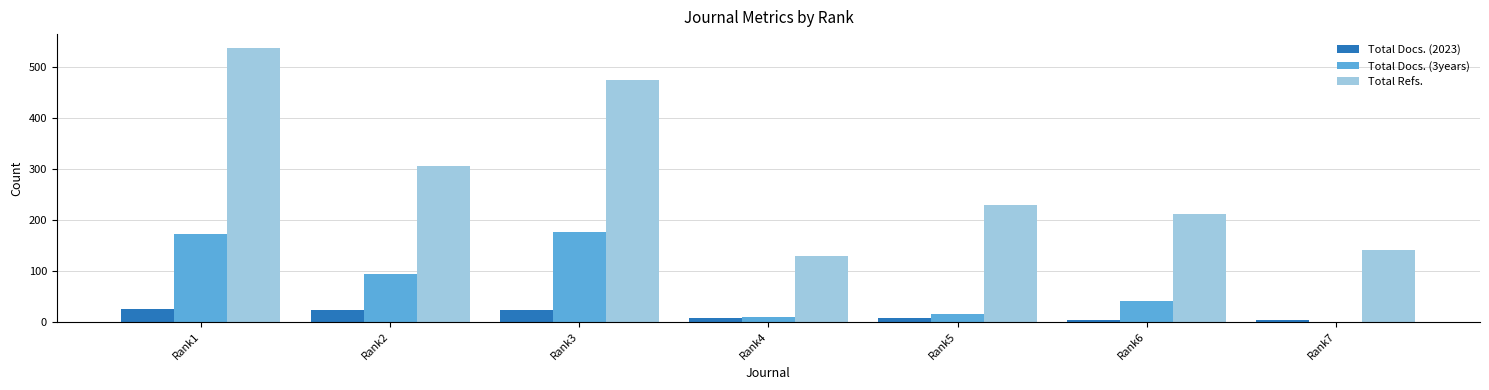

What is the sum of all Total Docs. (2023) values?

91